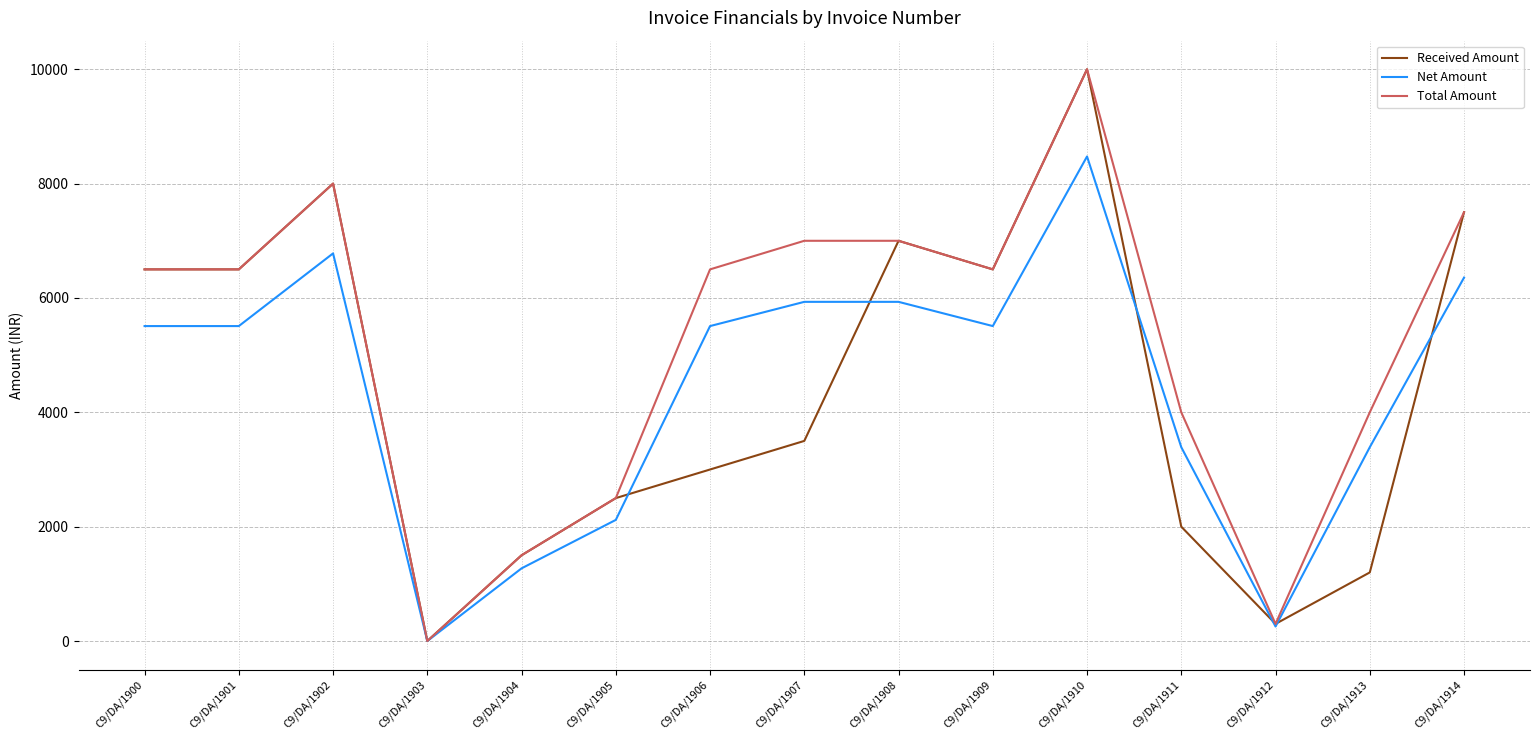

How many distinct data groups are displayed?

3